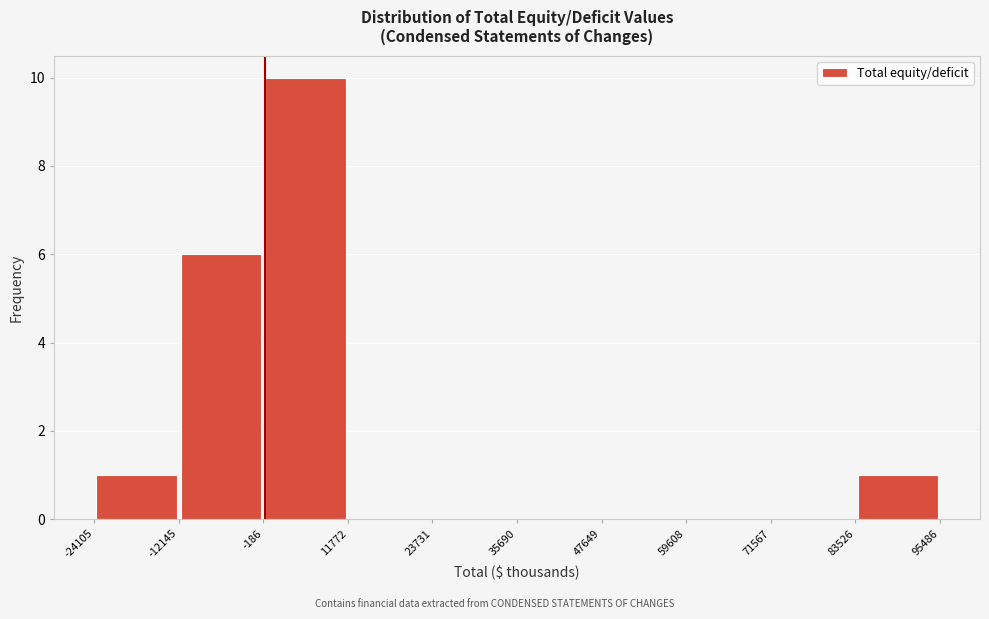

What is the height of the bar covering -186 to 11772 on the x-axis? The values are not printed on the chart, so give them approximately, as read against the axis.

10